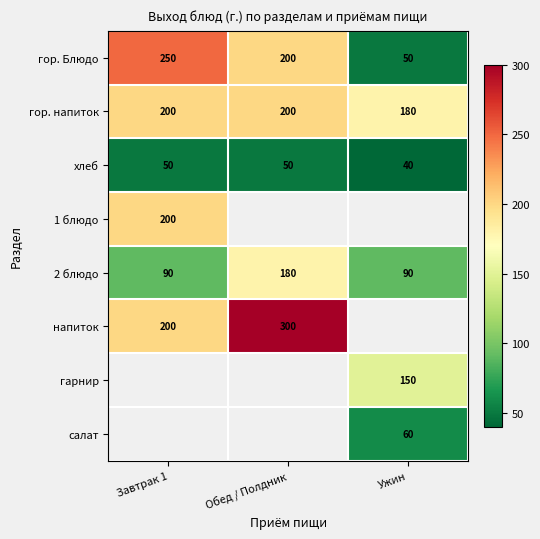

How many хлеб values are between 40 and 50?

3